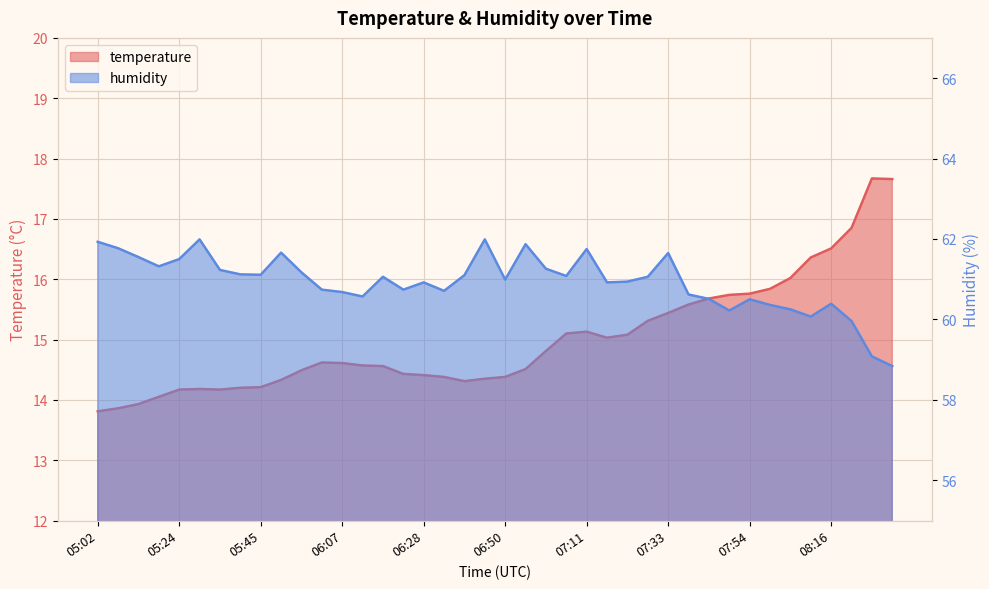

What is the difference between the highest and lowest values at 05:18?

47.3